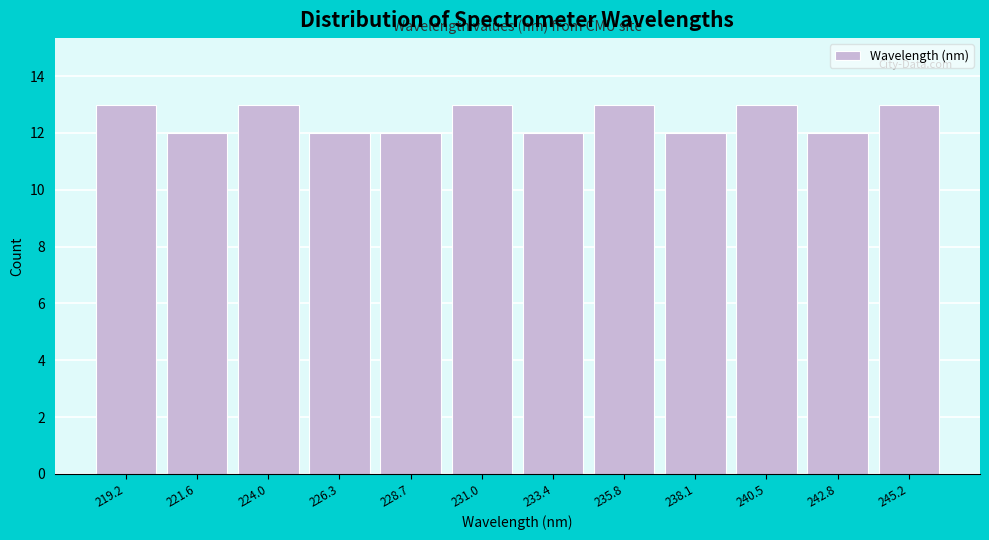

Reading left to right, transcribe this chart: for each bar, give the range it covers on the x-axis and its height. Neither the bar edges nor the heights are printed on the chart, so give them approximately, as read against the axes.

218.0 to 220.5: 13
220.5 to 223.0: 12
223.0 to 225.0: 13
225.0 to 227.5: 12
227.5 to 230.0: 12
230.0 to 232.0: 13
232.0 to 234.5: 12
234.5 to 237.0: 13
237.0 to 239.5: 12
239.5 to 241.5: 13
241.5 to 244.0: 12
244.0 to 246.5: 13